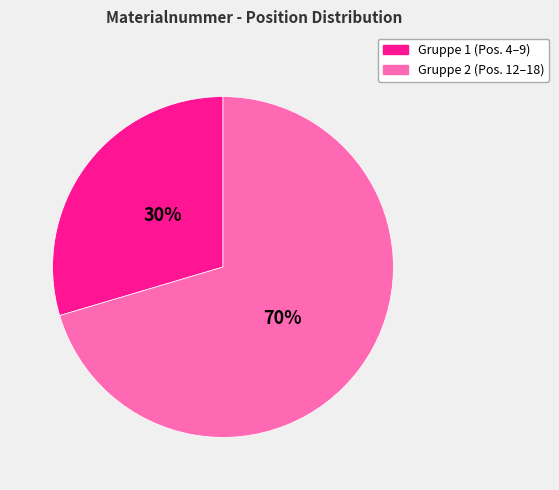

To the nearest percent, what is the average slice percentage?

50%